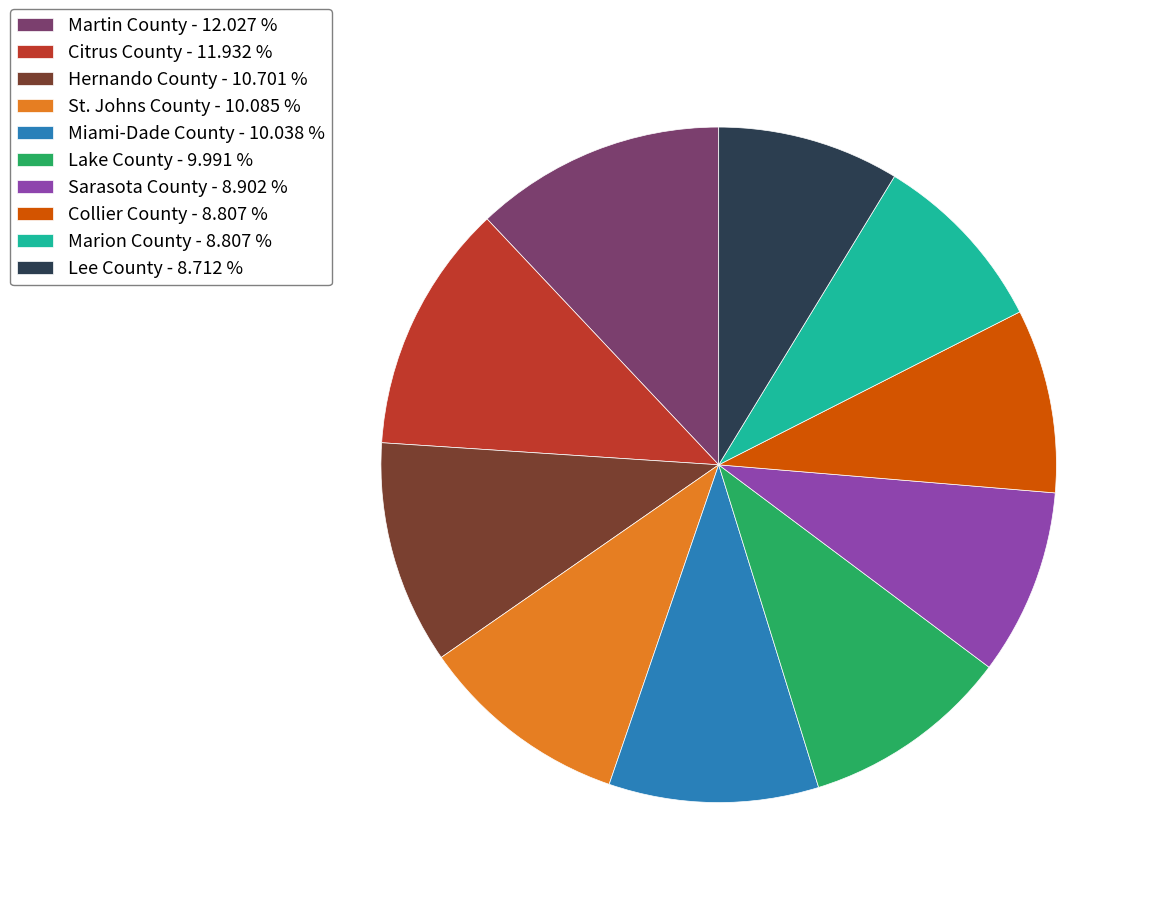

What is the ratio of the value at Lake County - 9.991 % to the value at Marion County - 8.807 %?

1.1